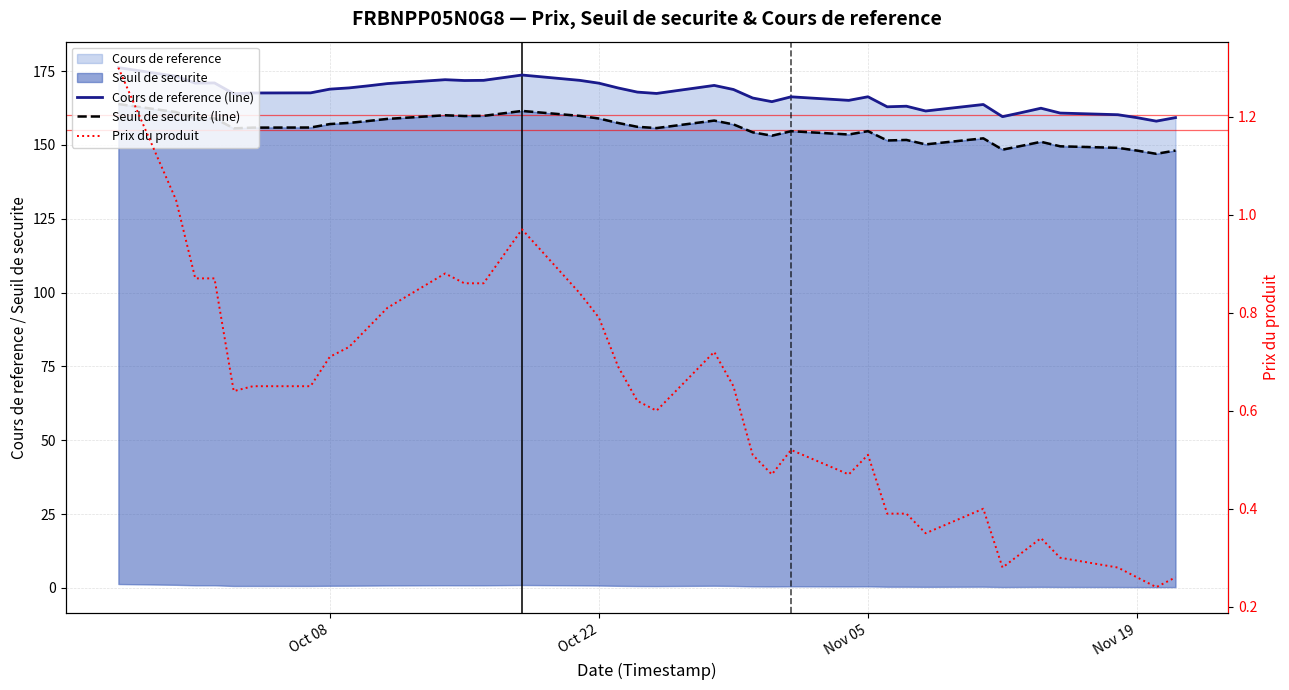

What is the highest value of the Prix du produit series?

1.3